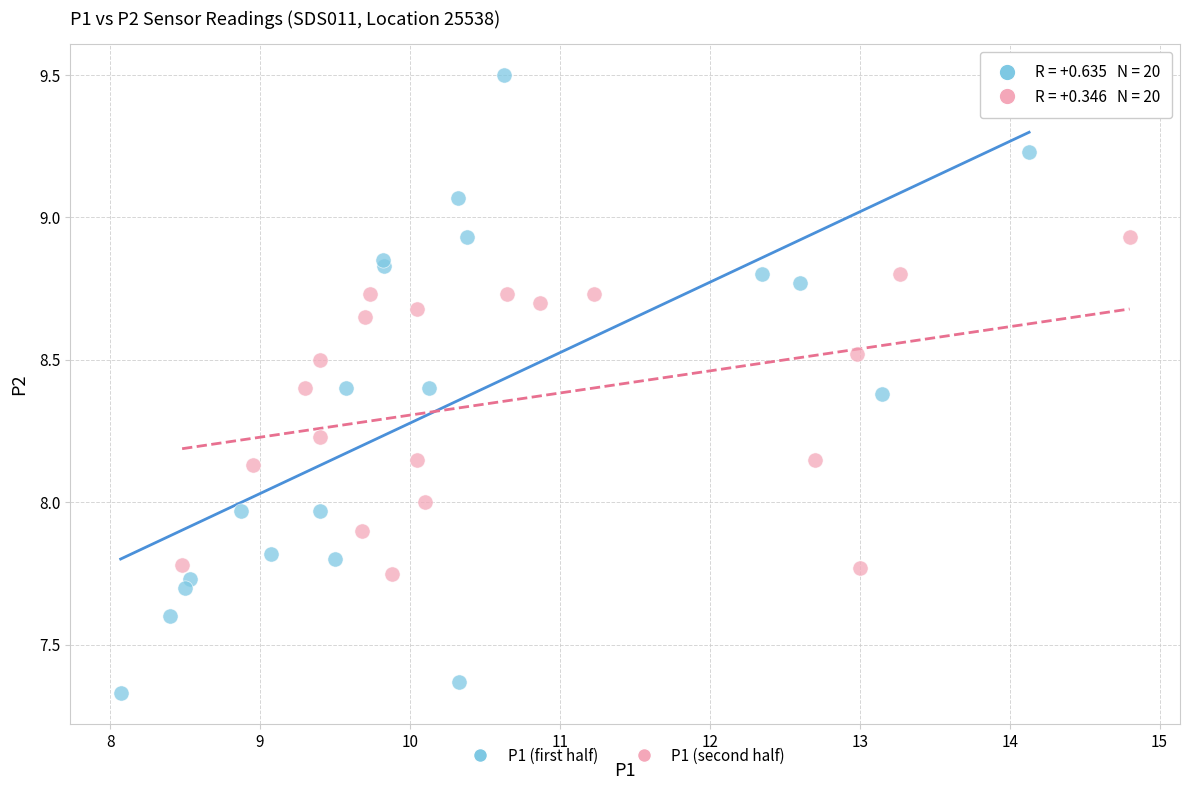

Which series reaches the minimum Y coordinate?

P1 (first half)